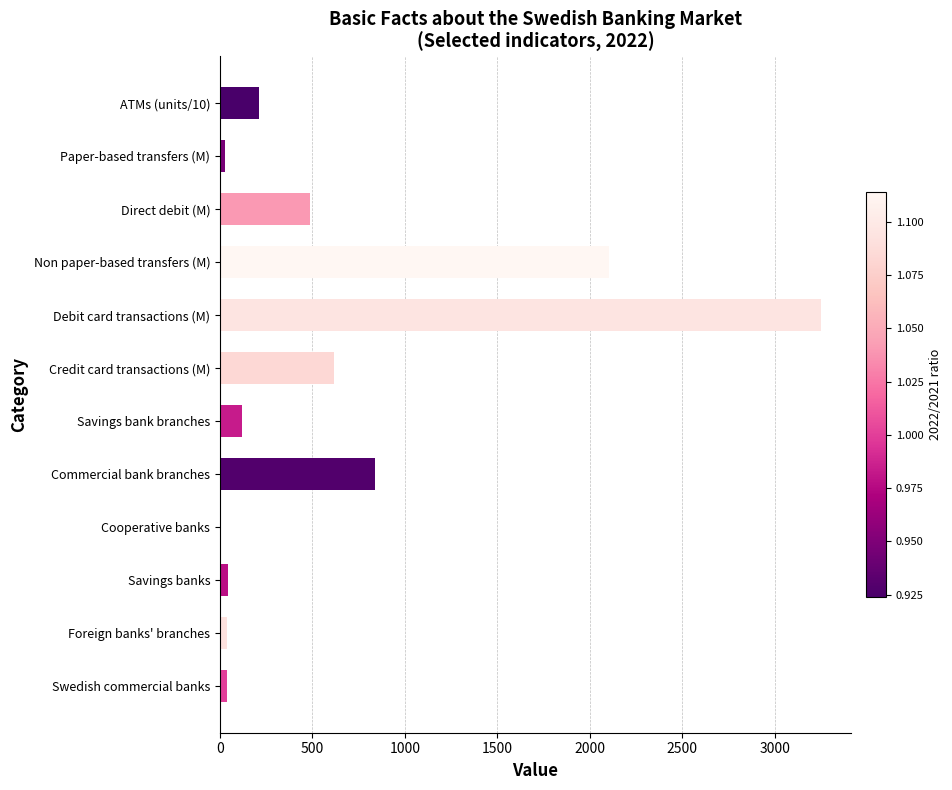

What is the sum of all values?

7784.4